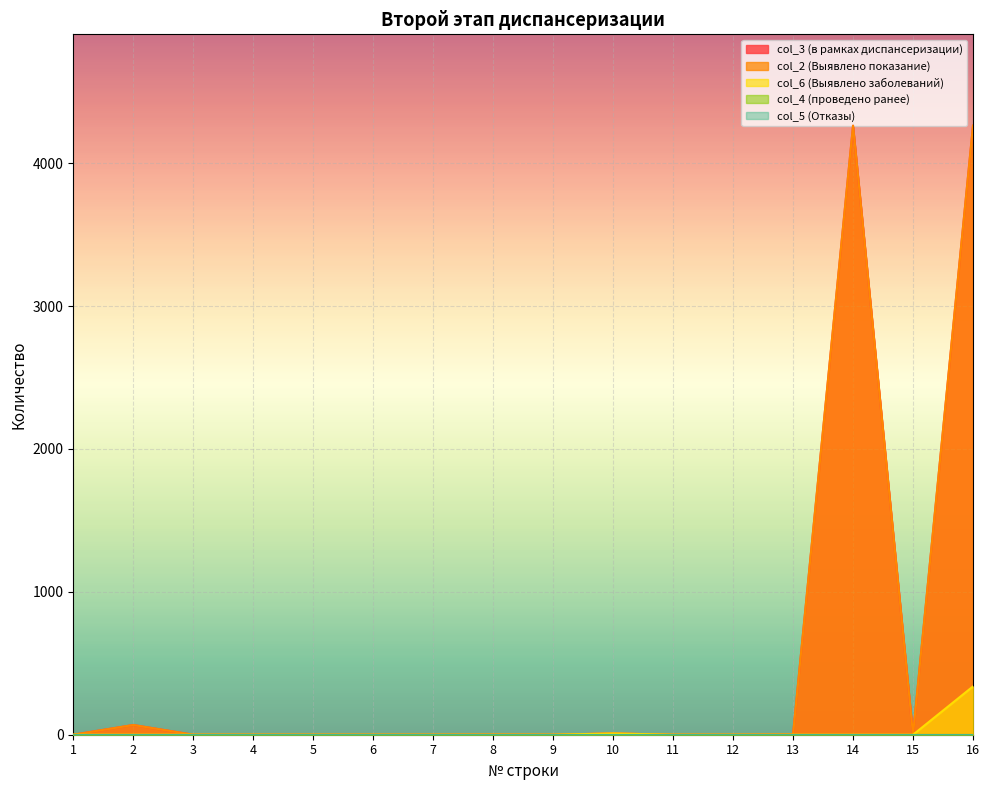

True or false: col_6 (Выявлено заболеваний) has more than 1 interior local peaks.

False